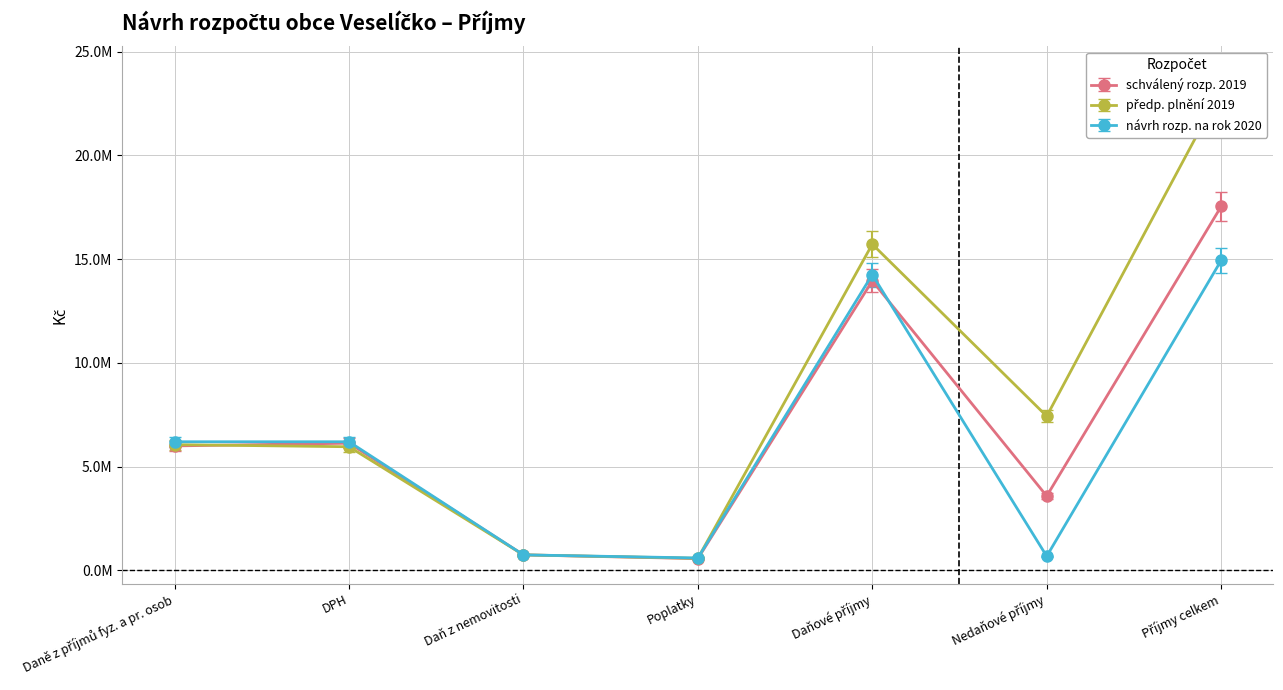

Where is the first local maximum for návrh rozp. na rok 2020?

Daňové příjmy